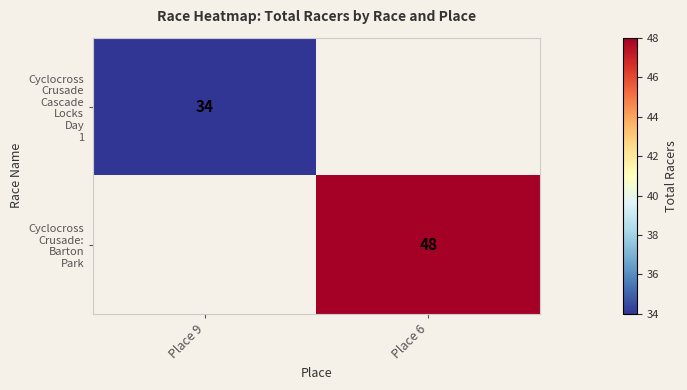

Rank the series at Place 9 from highest to lowest value.

Cyclocross Crusade Cascade Locks Day 1, Cyclocross Crusade: Barton Park